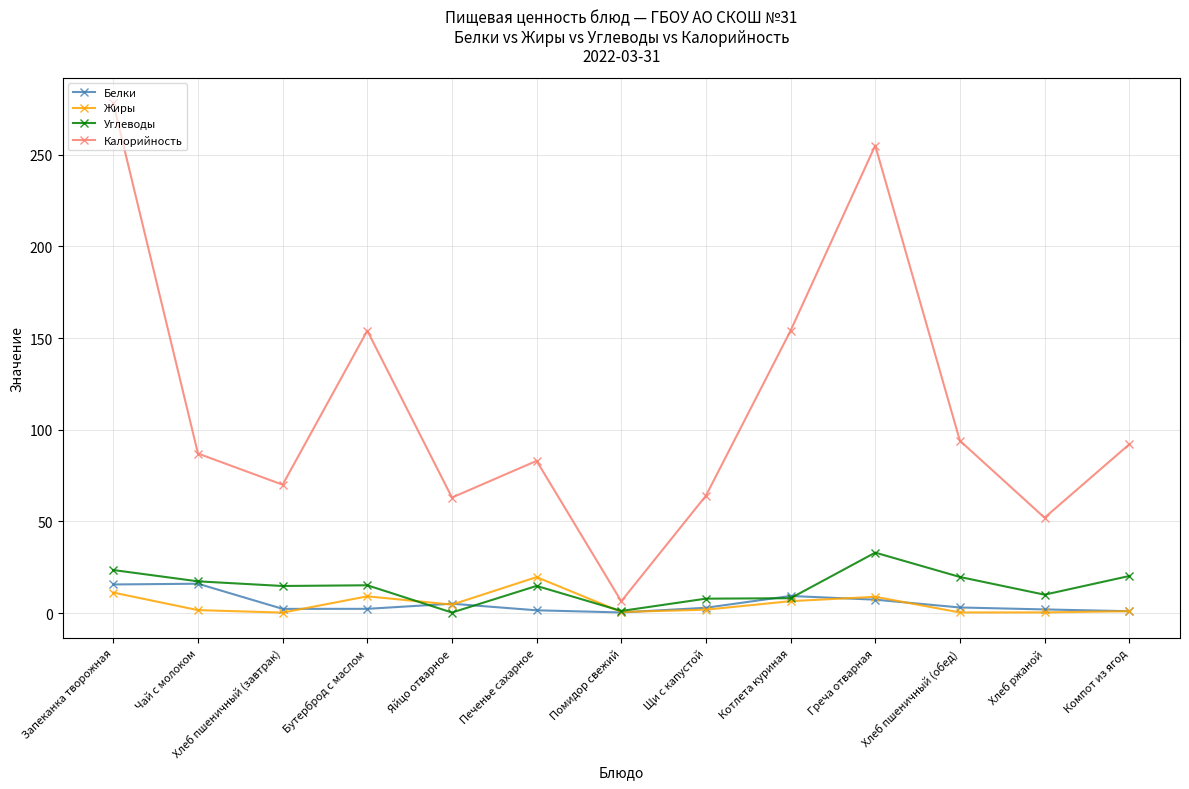

True or false: Белки has a value of 9.3 at Котлета куриная.

True